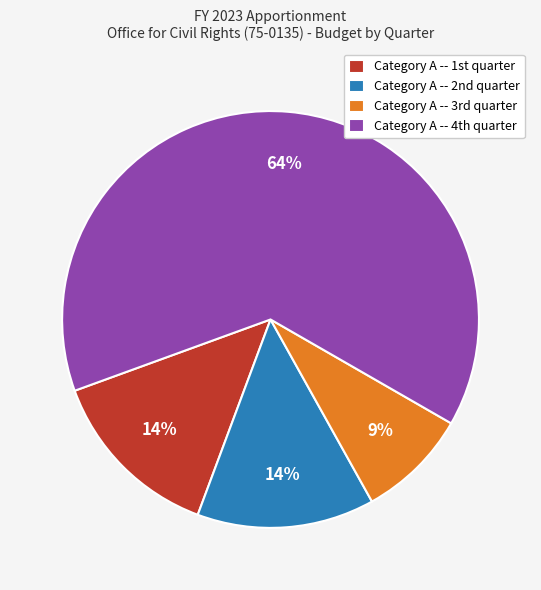

Count the number of slices in the pie.

4